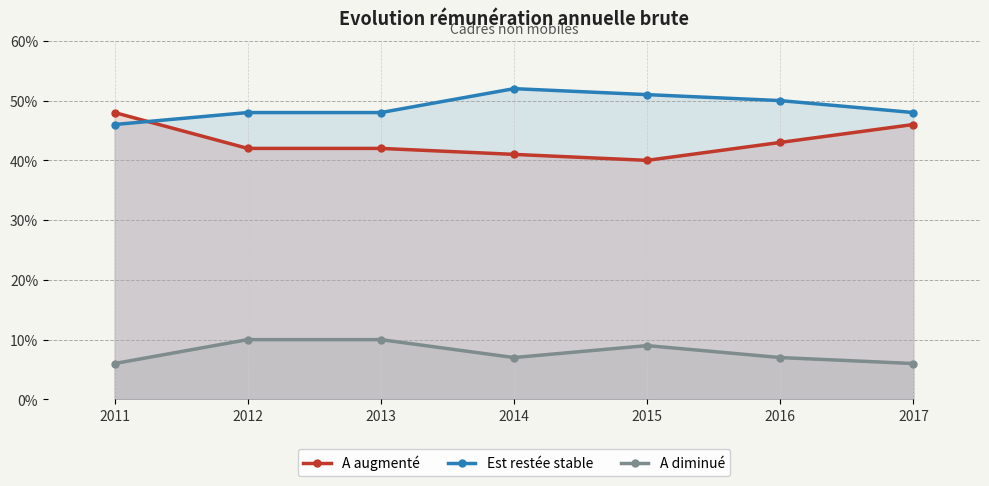

How many series are shown in this chart?

3